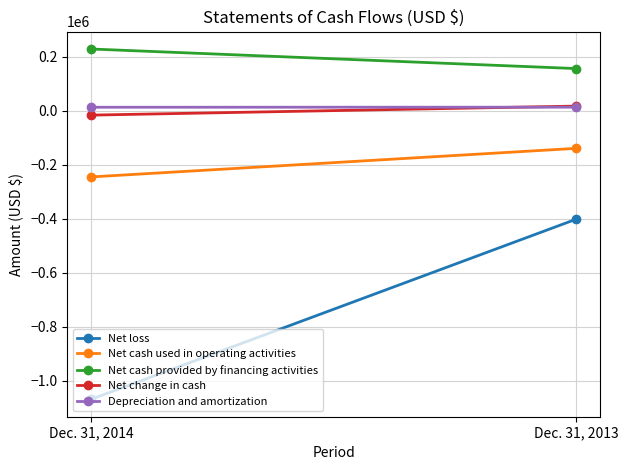

What is the difference between the maximum and minimum values in the Net cash provided by financing activities series?

72447